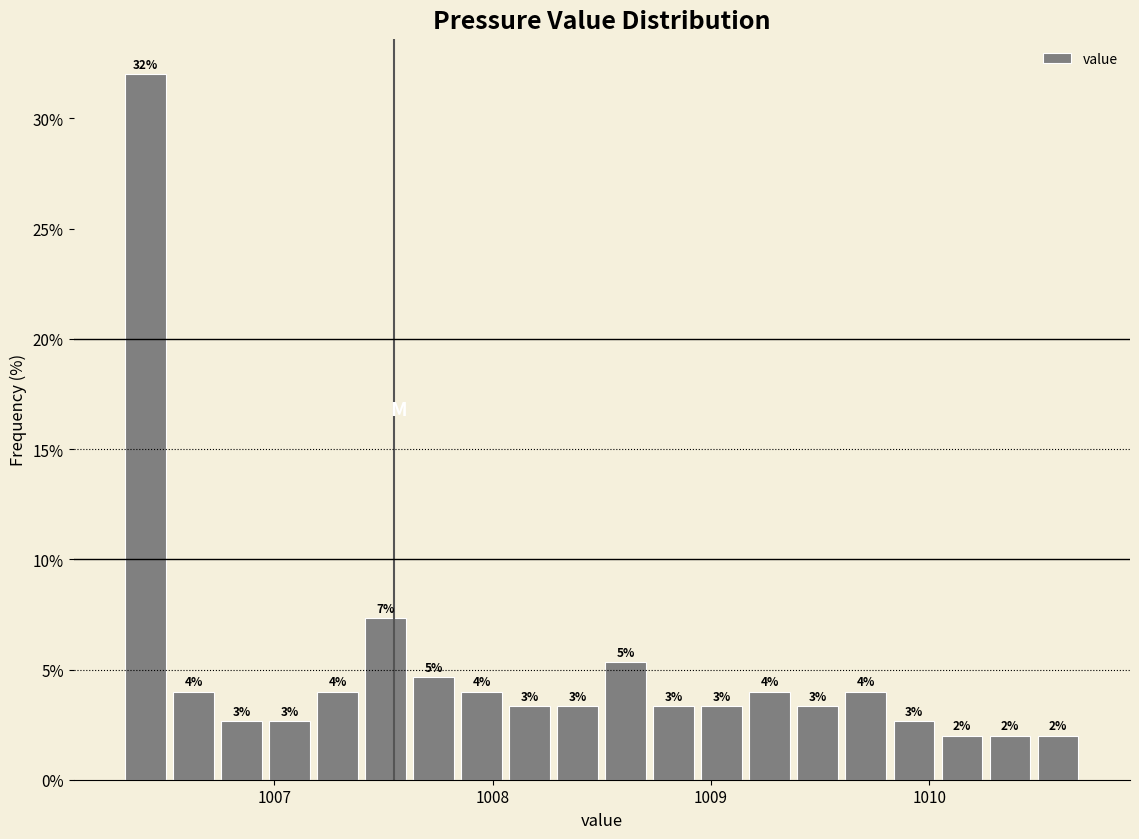

Around what value on the x-axis is the tallest bar? Give the approximate position of its centre, as read against the axis.

1006.4